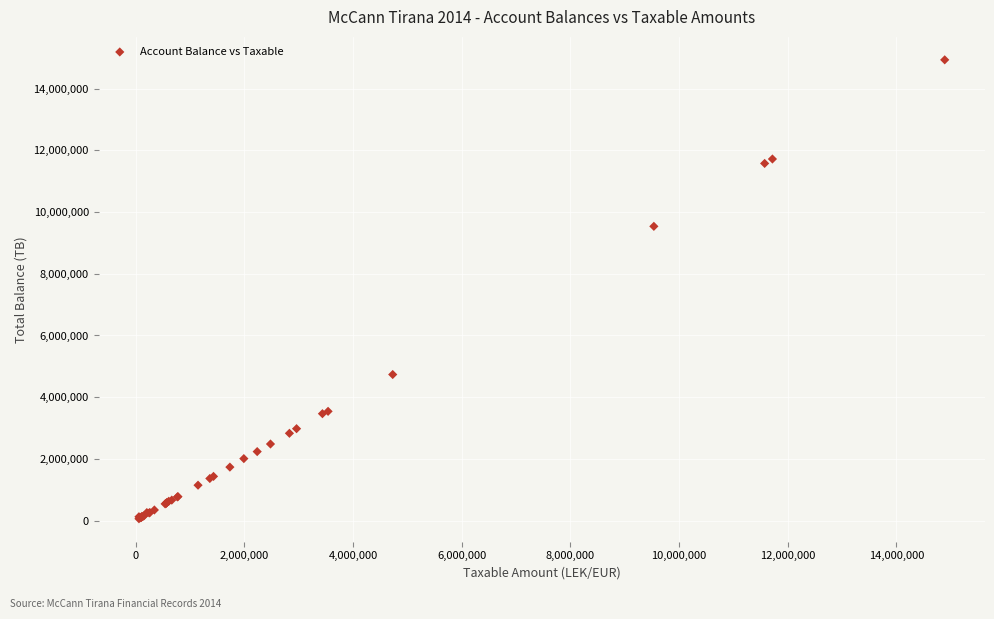

What Y value in the scatter plot is closest to 7496485?

9536057.6